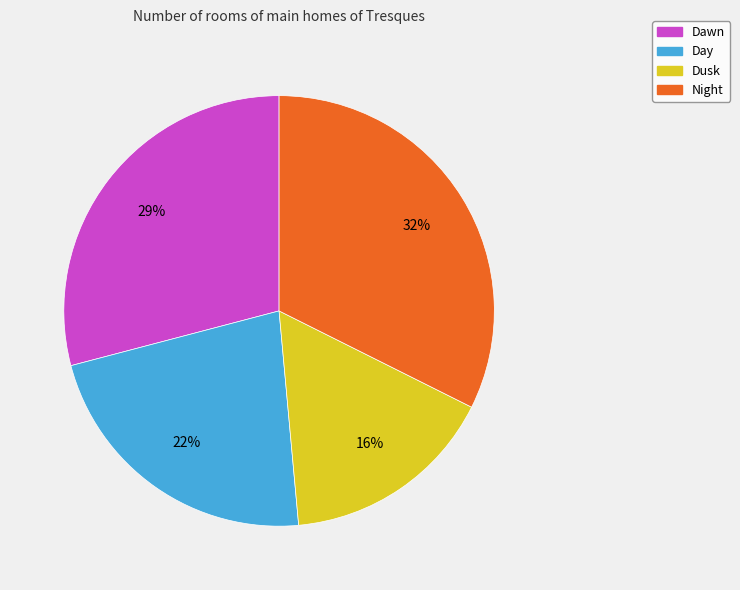

Do Dusk and Dawn together represent more than half of the pie?

No